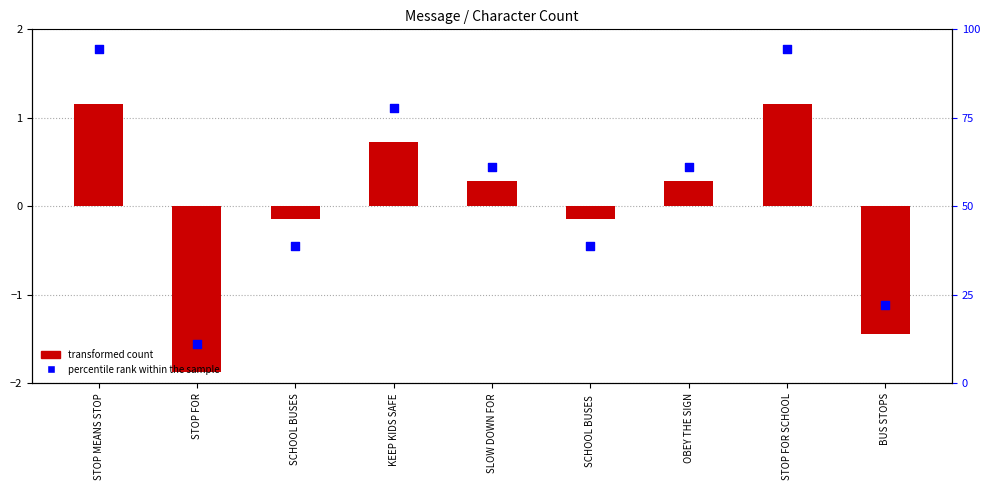

Which series reaches the minimum Y coordinate?

transformed count